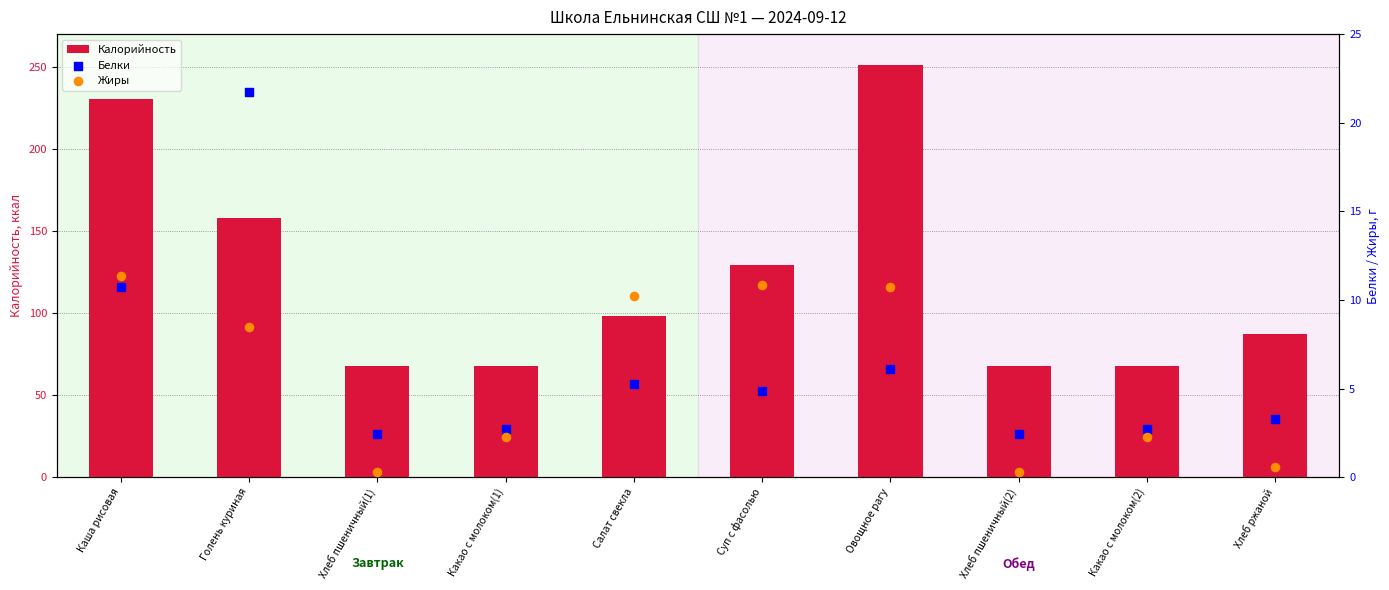

Is the value of Жиры at Какао с молоком(2) greater than the value of Белки at Хлеб пшеничный(1)?

No